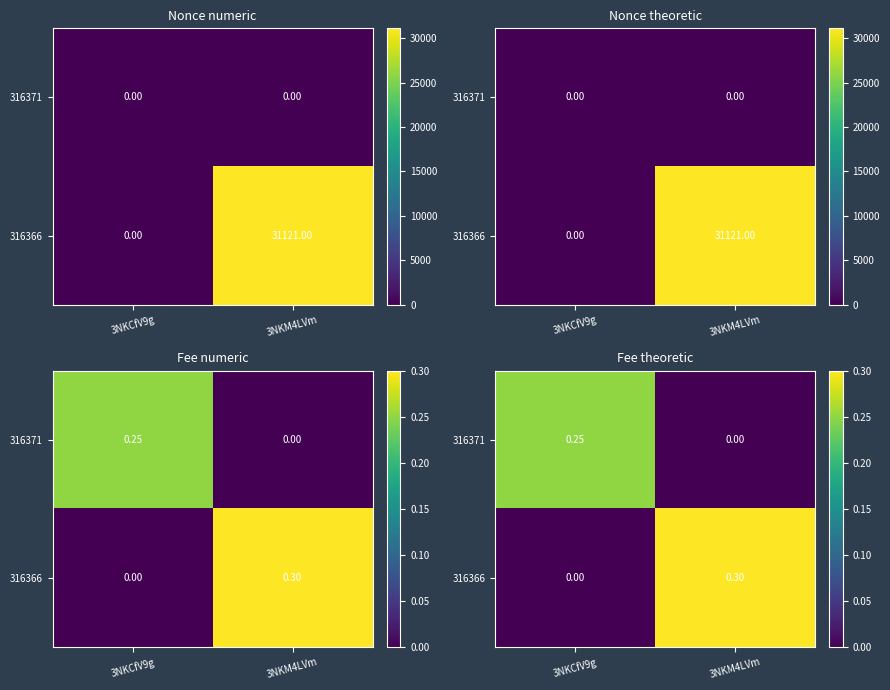

List the labels in order of 316371 value, smallest first.

3NKM4LVm, 3NKCfV9g